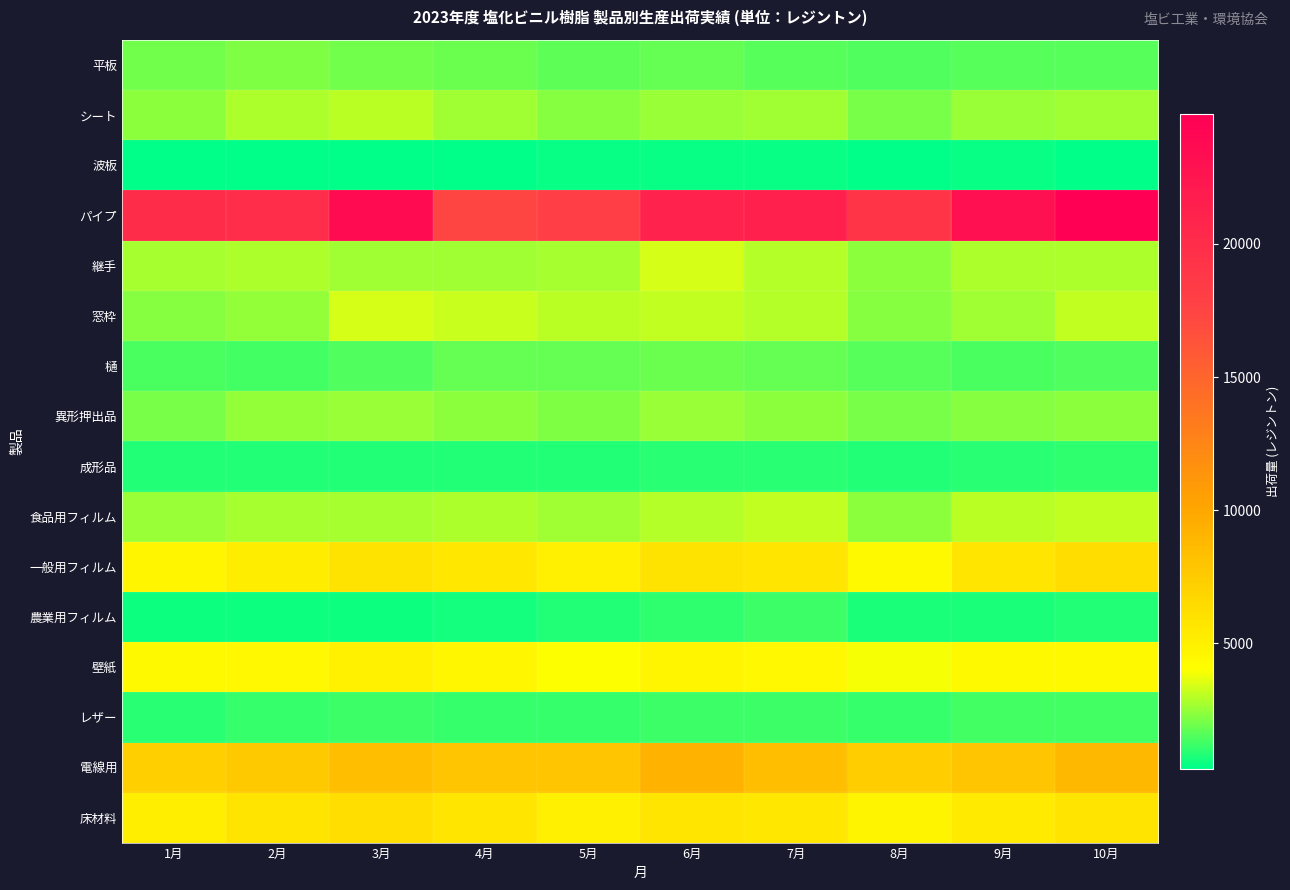

Count the number of categories in the chart.

10